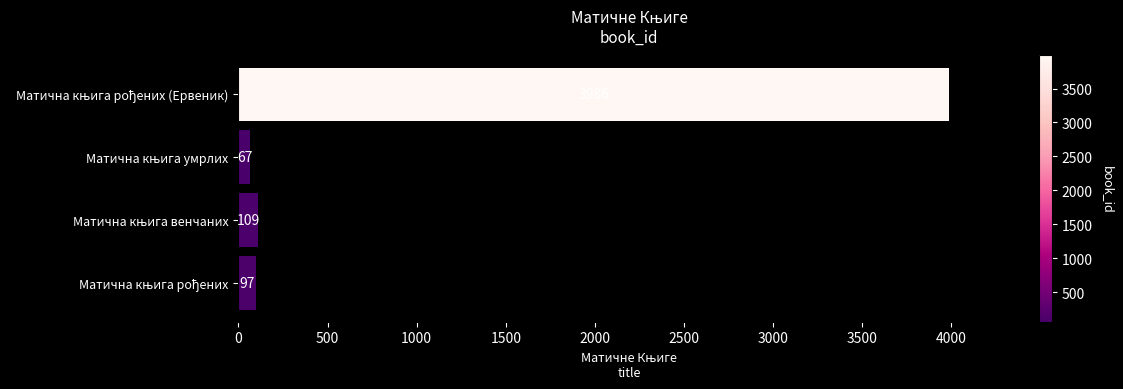

What is the difference between the second highest and second lowest values?

12